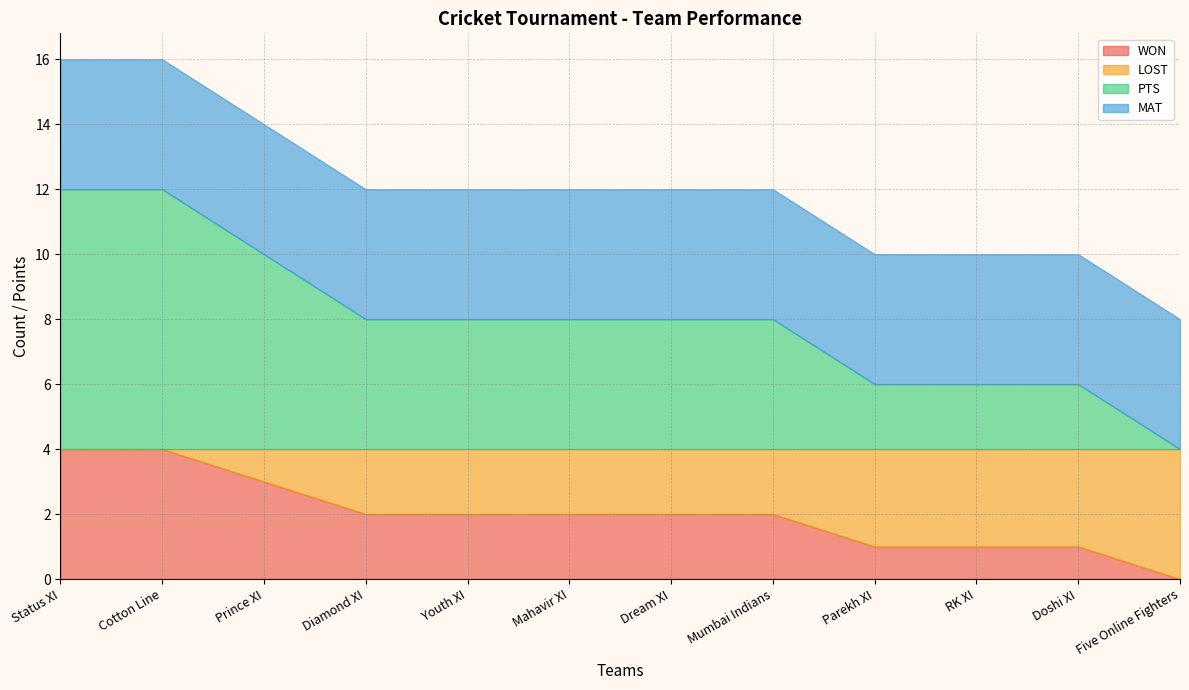

True or false: LOST has more than 1 points higher than both neighbors.

False